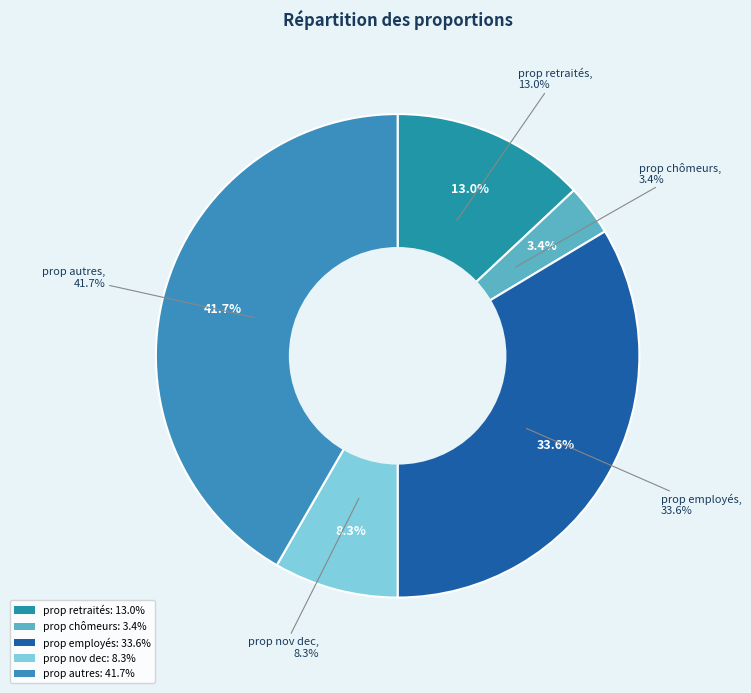

Does prop nov dec account for over 50% of the chart?

No